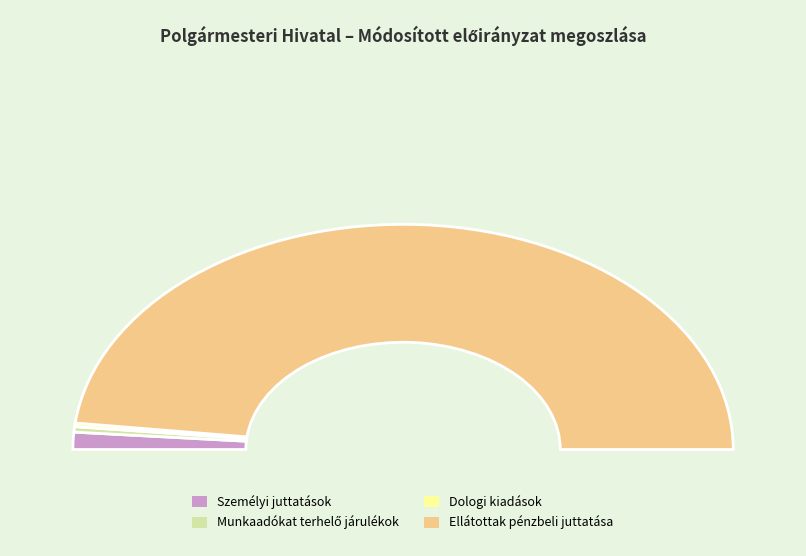

Does any single category account for the majority?

Yes